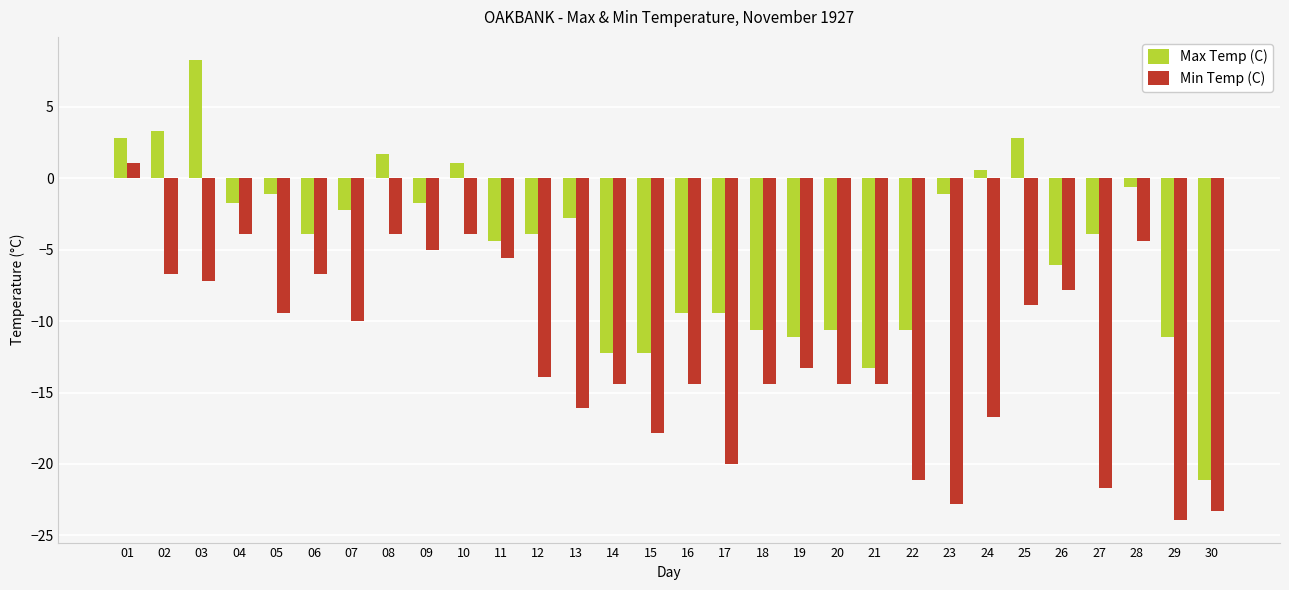

Reading left to right, transcribe all the data shown in this chart.

Max Temp (C): 01=2.8	02=3.3	03=8.3	04=-1.7	05=-1.1	06=-3.9	07=-2.2	08=1.7	09=-1.7	10=1.1	11=-4.4	12=-3.9	13=-2.8	14=-12.2	15=-12.2	16=-9.4	17=-9.4	18=-10.6	19=-11.1	20=-10.6	21=-13.3	22=-10.6	23=-1.1	24=0.6	25=2.8	26=-6.1	27=-3.9	28=-0.6	29=-11.1	30=-21.1
Min Temp (C): 01=1.1	02=-6.7	03=-7.2	04=-3.9	05=-9.4	06=-6.7	07=-10.0	08=-3.9	09=-5.0	10=-3.9	11=-5.6	12=-13.9	13=-16.1	14=-14.4	15=-17.8	16=-14.4	17=-20.0	18=-14.4	19=-13.3	20=-14.4	21=-14.4	22=-21.1	23=-22.8	24=-16.7	25=-8.9	26=-7.8	27=-21.7	28=-4.4	29=-23.9	30=-23.3